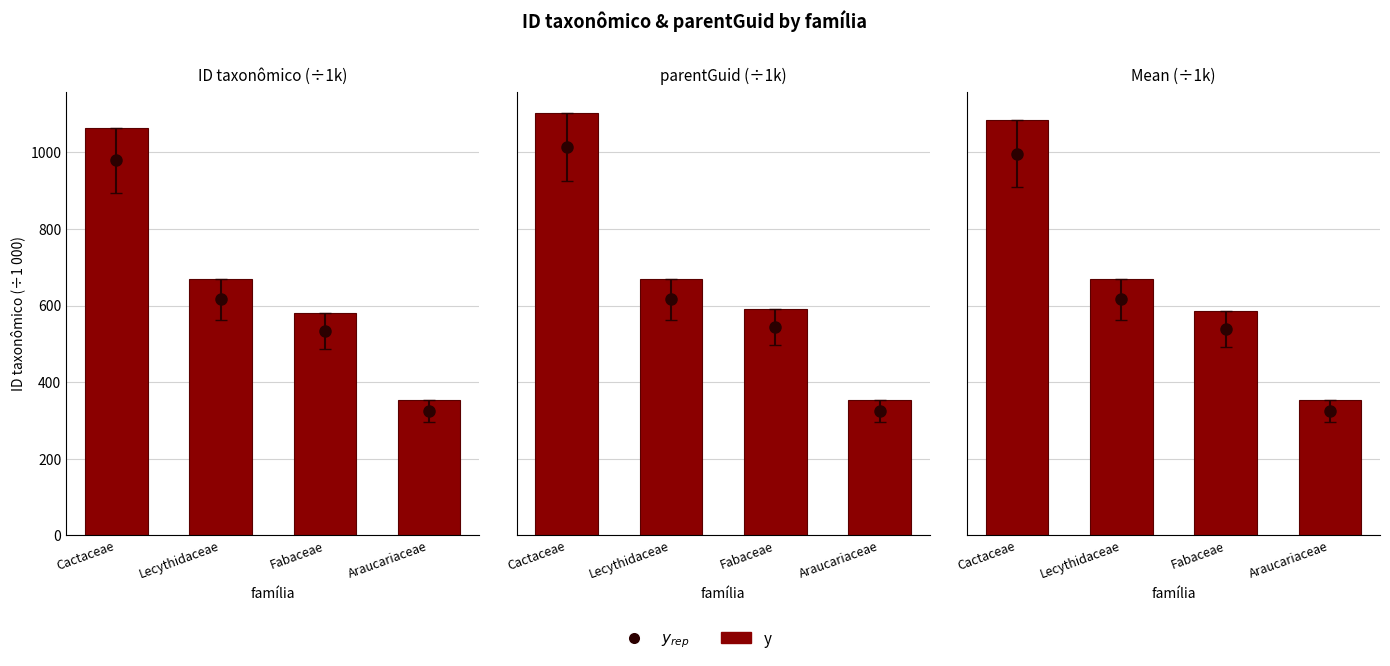

The value at Lecythidaceae is 669.9. True or false?

True